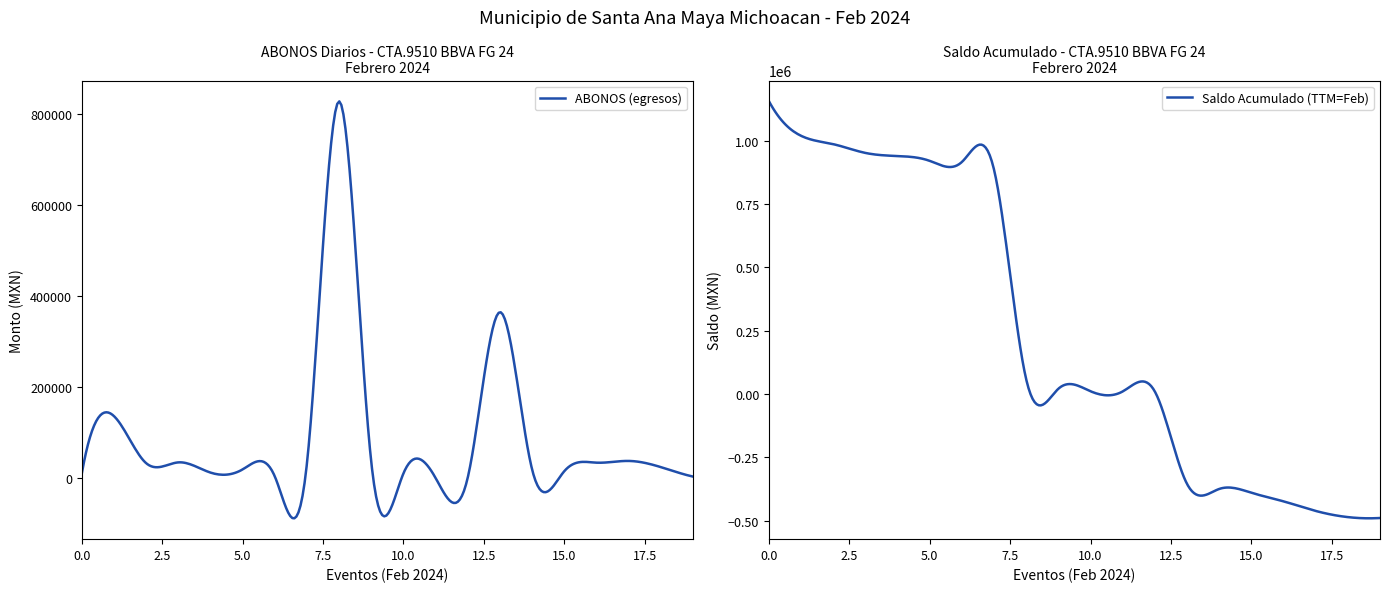

At how many categories does at least one series exceed 300205?

2